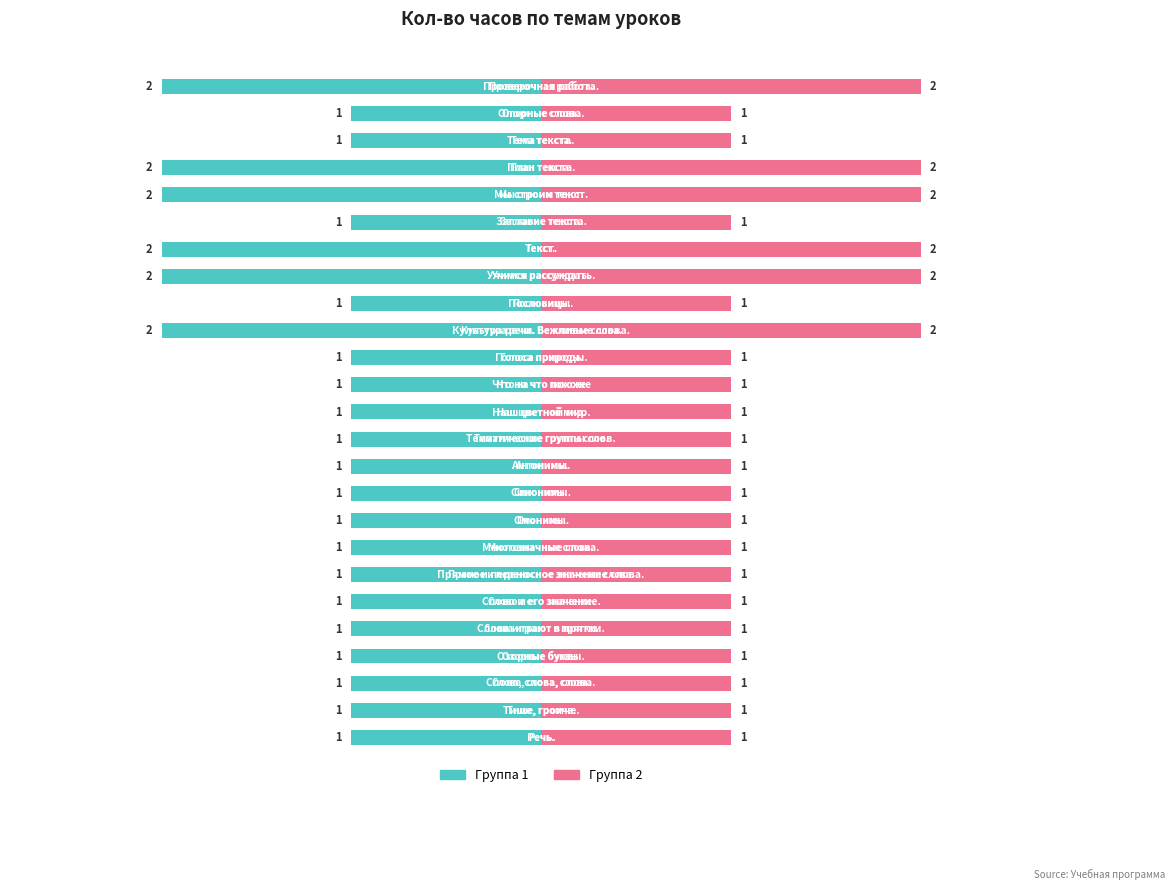

Reading left to right, extract all data points from this chart.

Кол-во часов (группа 1): 0=-1	1=-1	2=-1	3=-1	4=-1	5=-1	6=-1	7=-1	8=-1	9=-1	10=-1	11=-1	12=-1	13=-1	14=-1	15=-2	16=-1	17=-2	18=-2	19=-1	20=-2	21=-2	22=-1	23=-1	24=-2
Кол-во часов (группа 2): 0=1	1=1	2=1	3=1	4=1	5=1	6=1	7=1	8=1	9=1	10=1	11=1	12=1	13=1	14=1	15=2	16=1	17=2	18=2	19=1	20=2	21=2	22=1	23=1	24=2